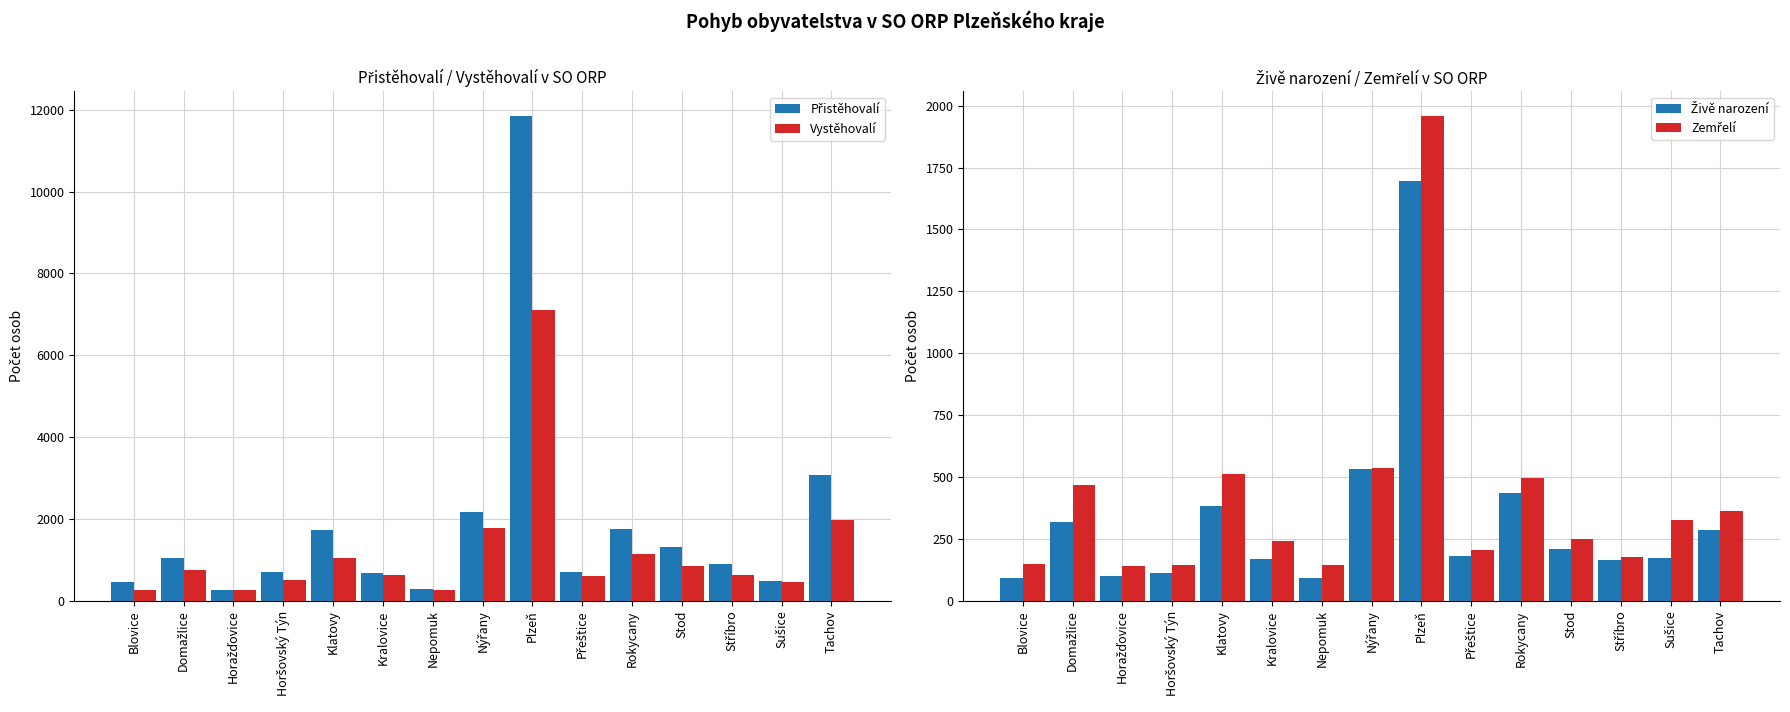

How many bars are there in total?

60